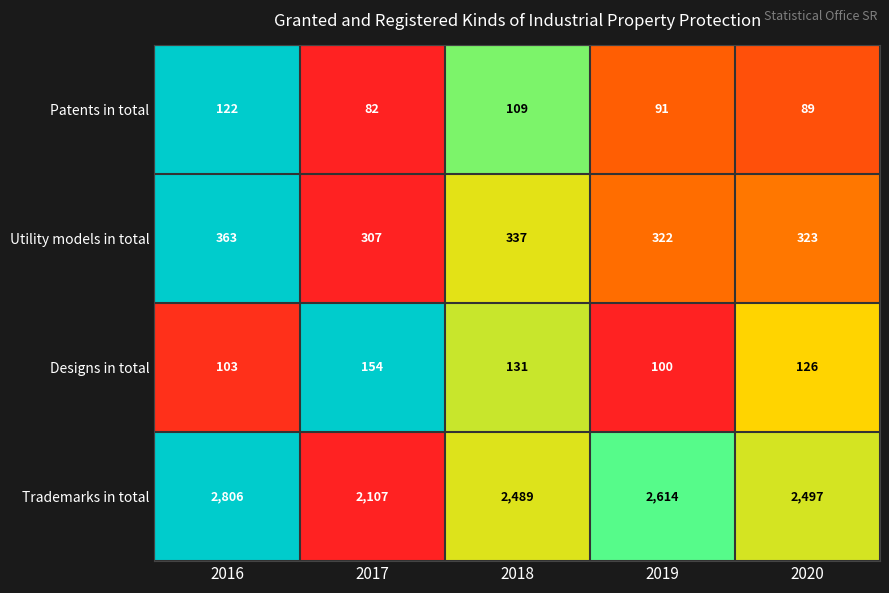

At which label does Trademarks in total first exceed 2497?

2016